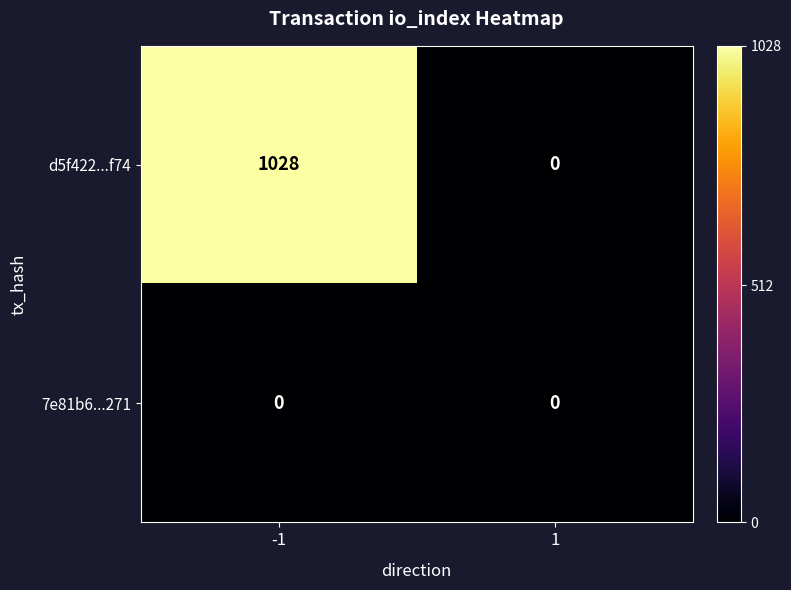

What is the average value of the d5f422...f74 series?

514